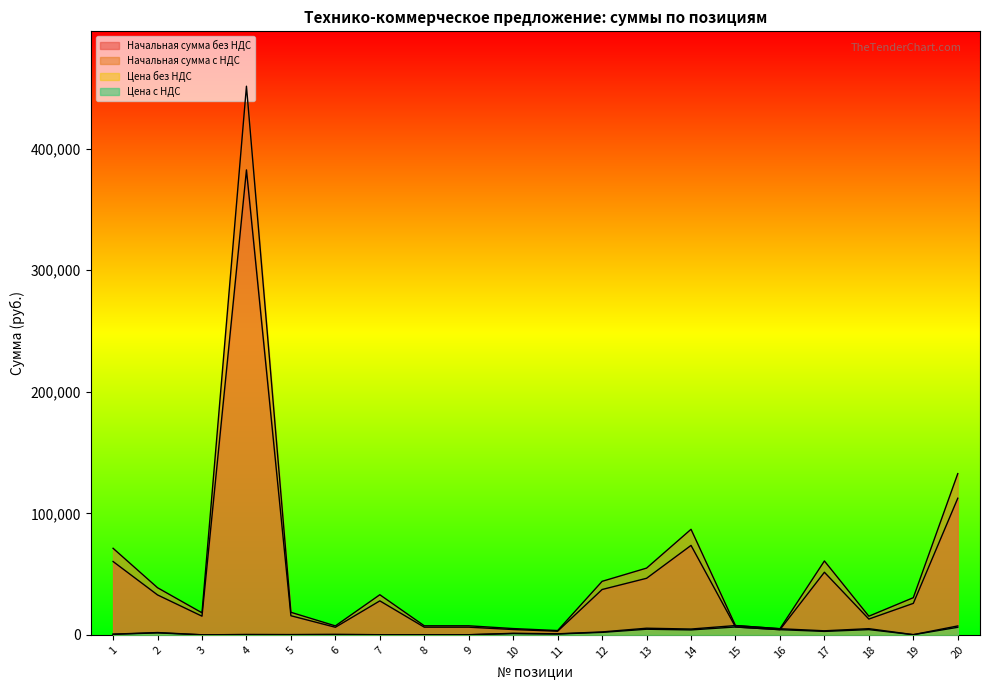

True or false: Цена без НДС and Цена с НДС intersect in this chart.

False